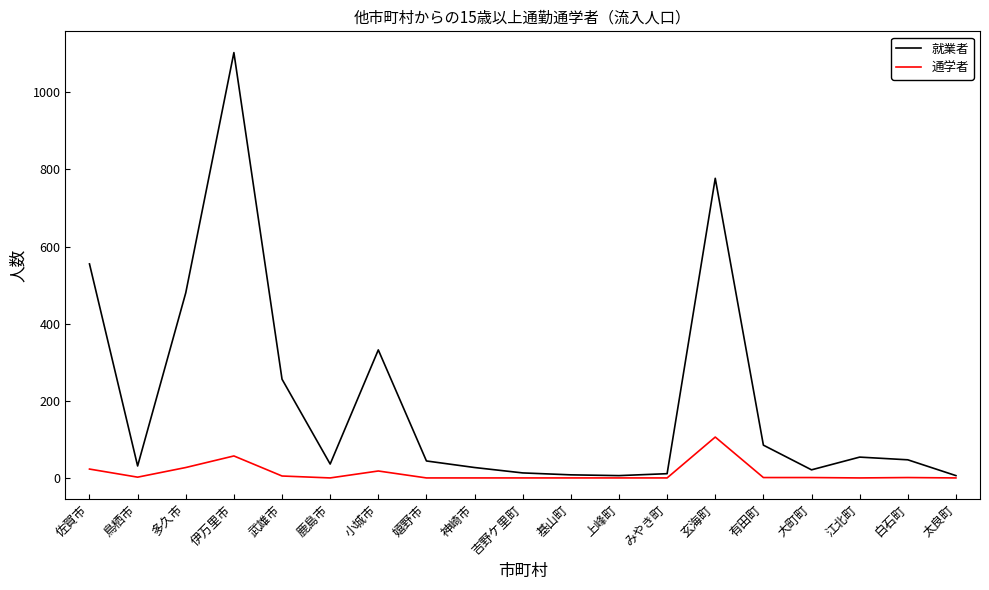

What is the highest value of the 就業者 series?

1103